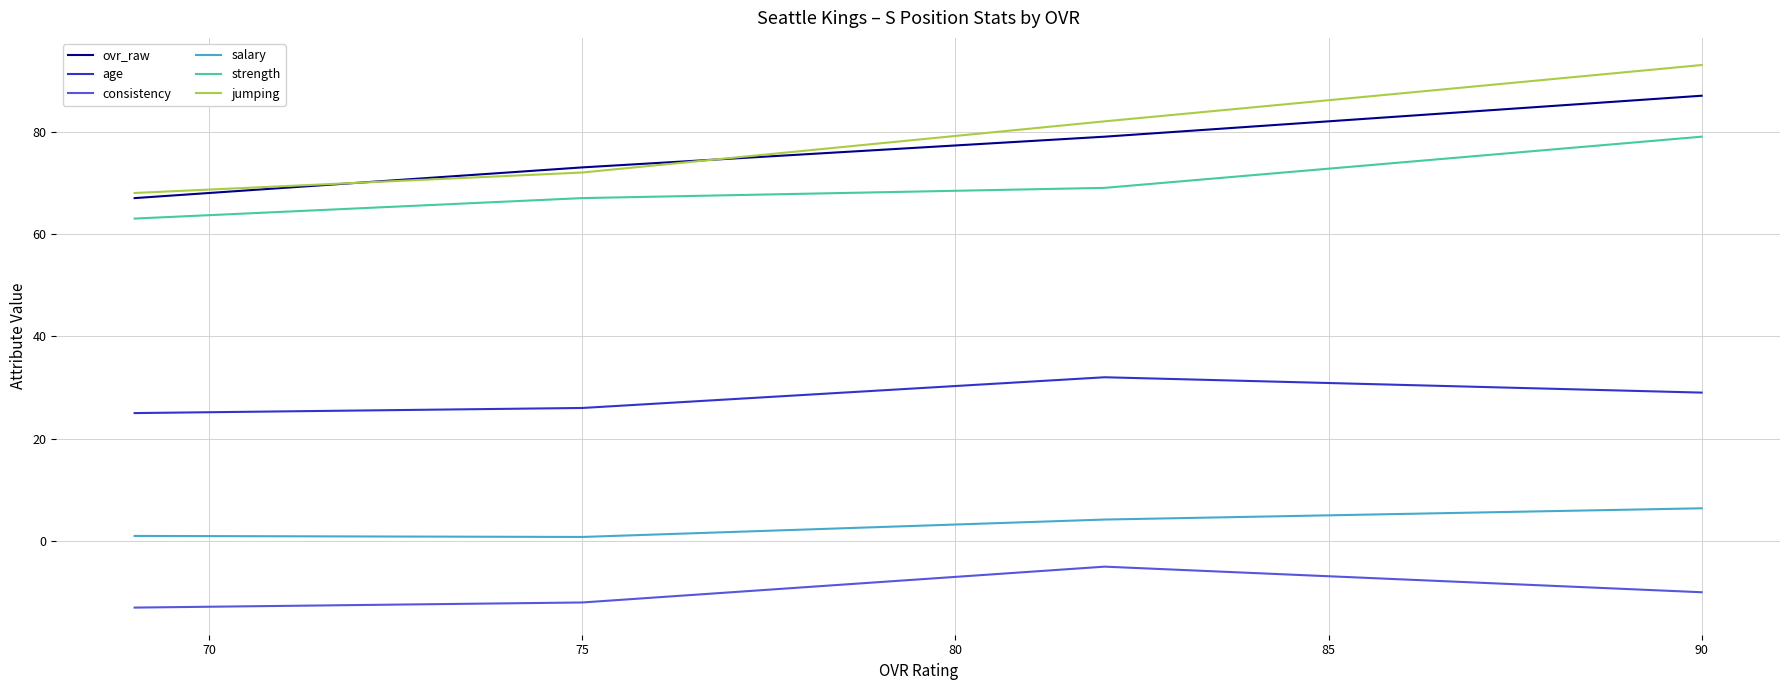

Which series has the largest total across all categories?

jumping